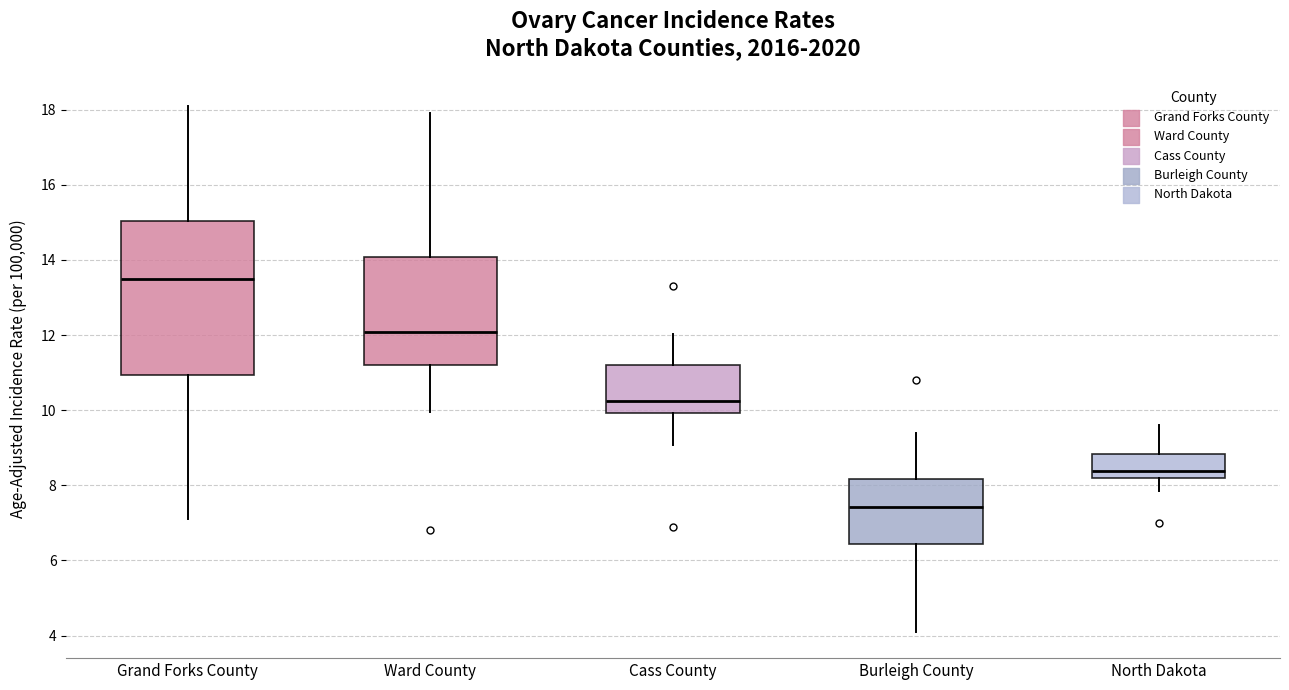

Where is the upper edge of the box for Cass County on the y-axis? The values are not printed on the chart, so give them approximately, as read against the axis.

11.2